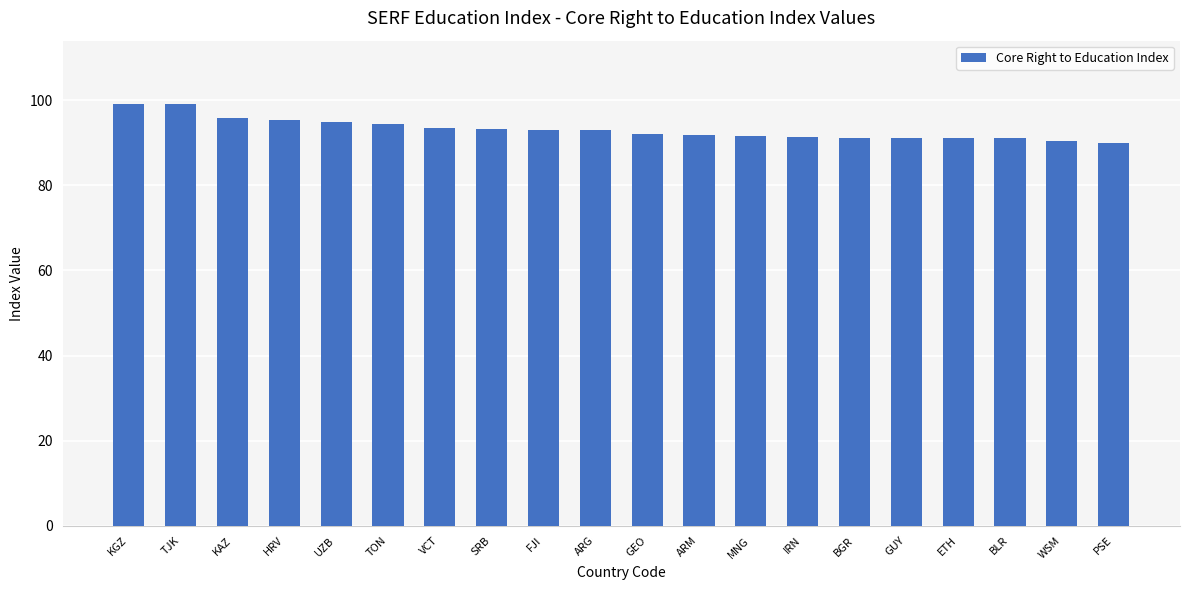

What position from the right is ETH?

4